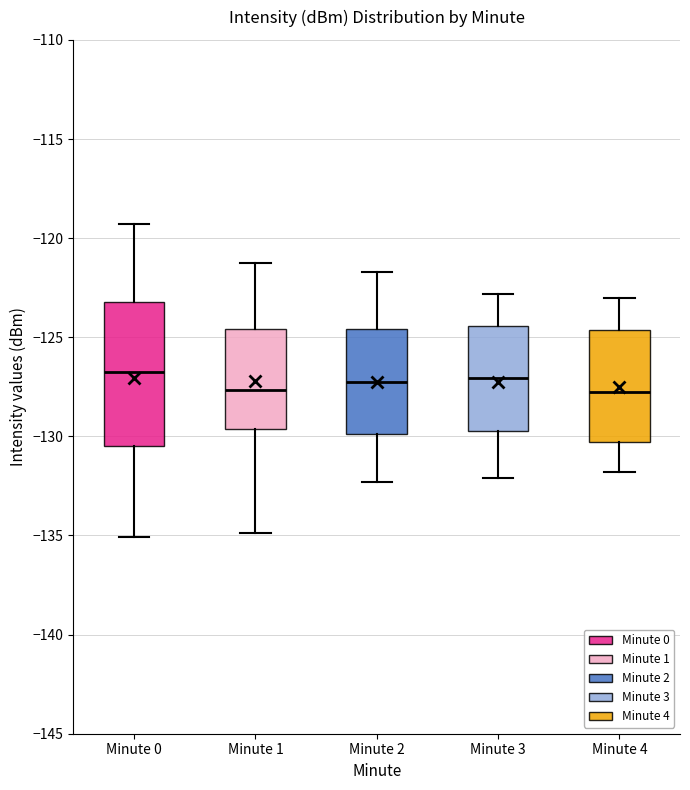

Where is the upper edge of the box for Minute 1 on the y-axis? The values are not printed on the chart, so give them approximately, as read against the axis.

-124.5